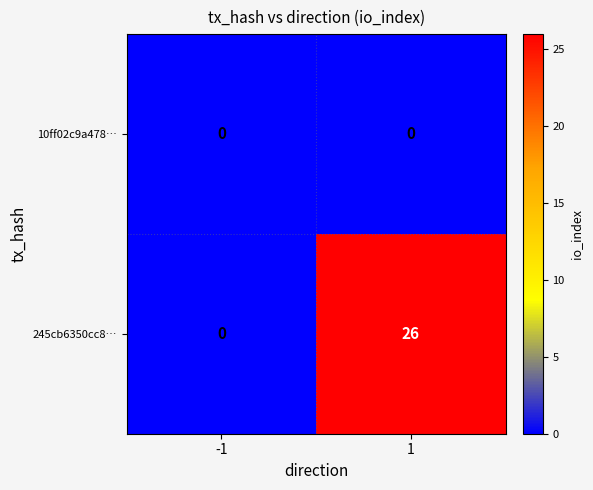

At which category is the sum across all series the highest?

1